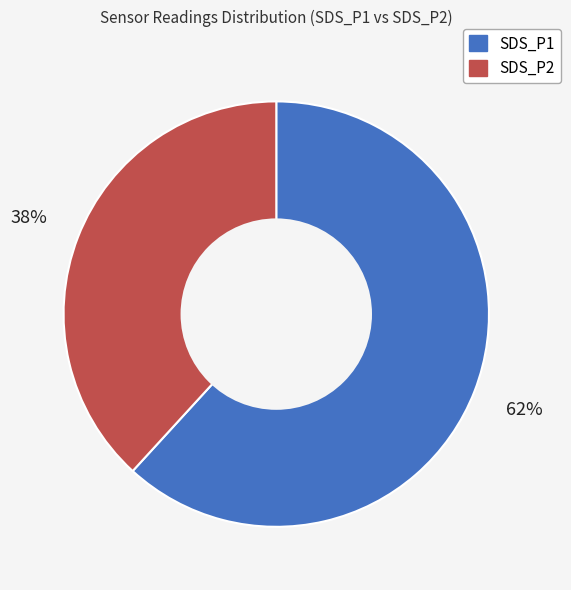

To the nearest percent, what is the average slice percentage?

50%